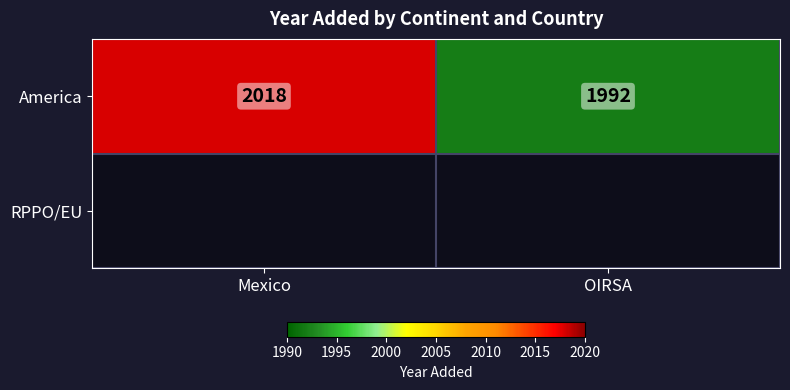

What is the maximum value shown in the chart?

2018.0